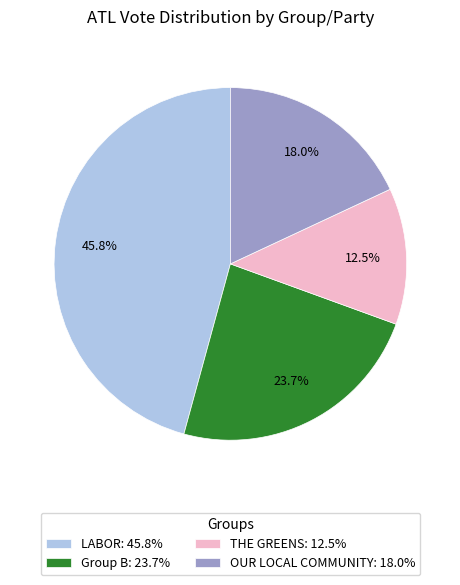

Which category has the biggest portion of the pie?

LABOR